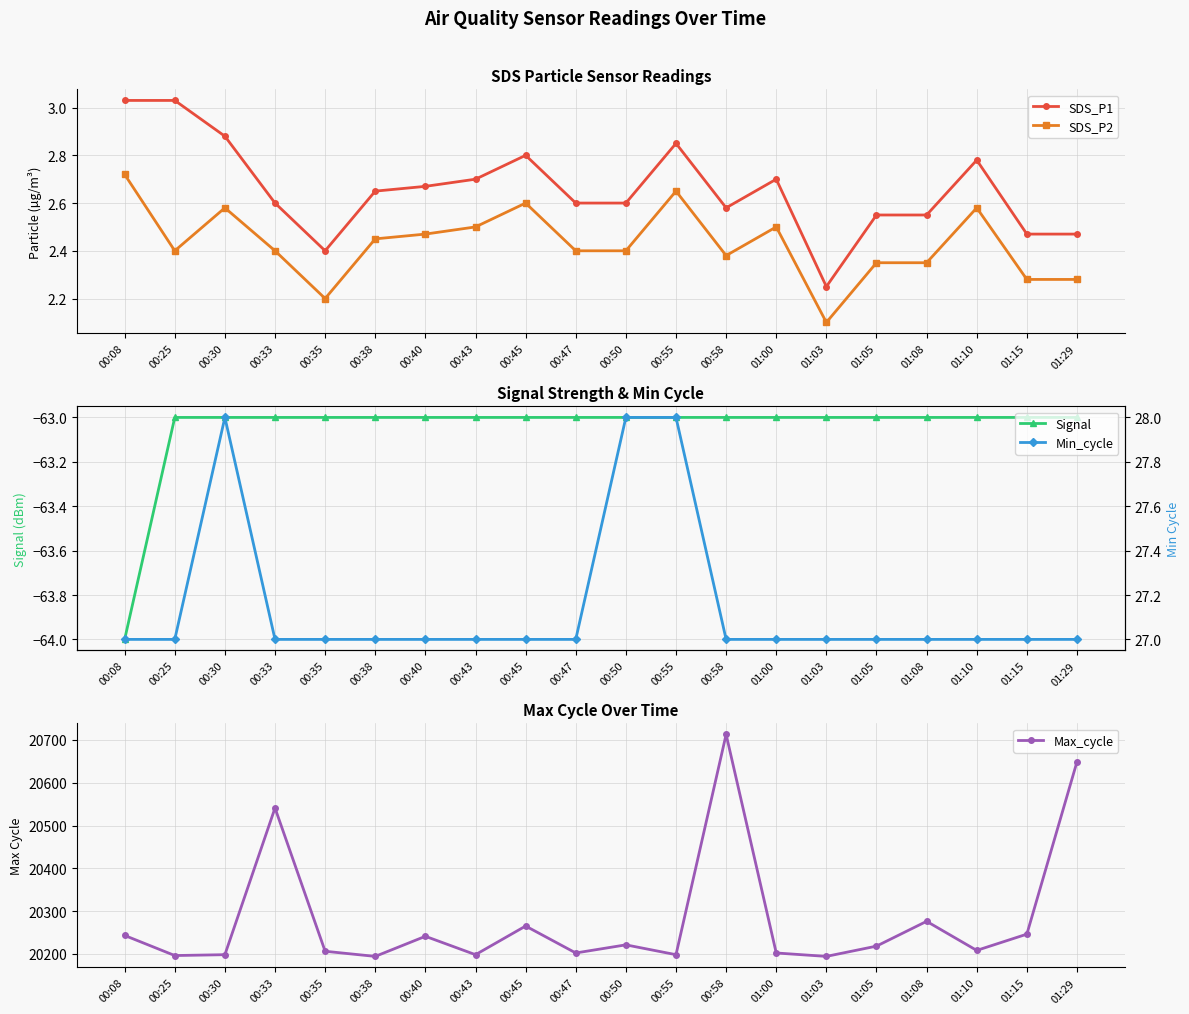

True or false: Signal and Max_cycle cross at least once.

False